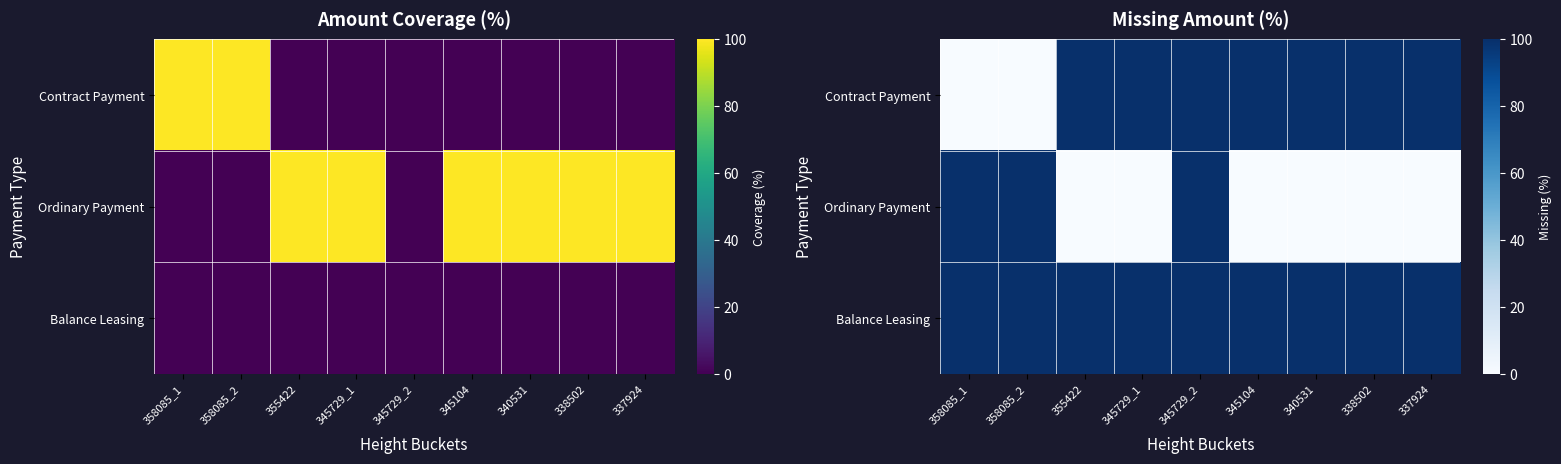

What is the difference between the Ordinary Payment values at 340531 and 345729_2?

100